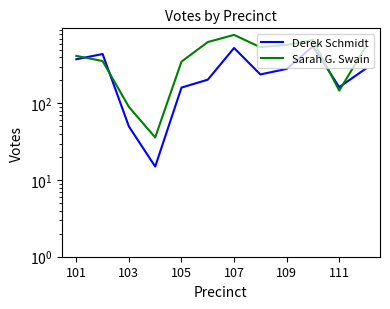

Reading right to left, transcribe all the data shown in this chart.

Derek Schmidt: 283	163	555	282	239	529	204	161	15	50	441	377
Sarah G. Swain: 542	147	673	580	541	783	632	351	36	90	357	417